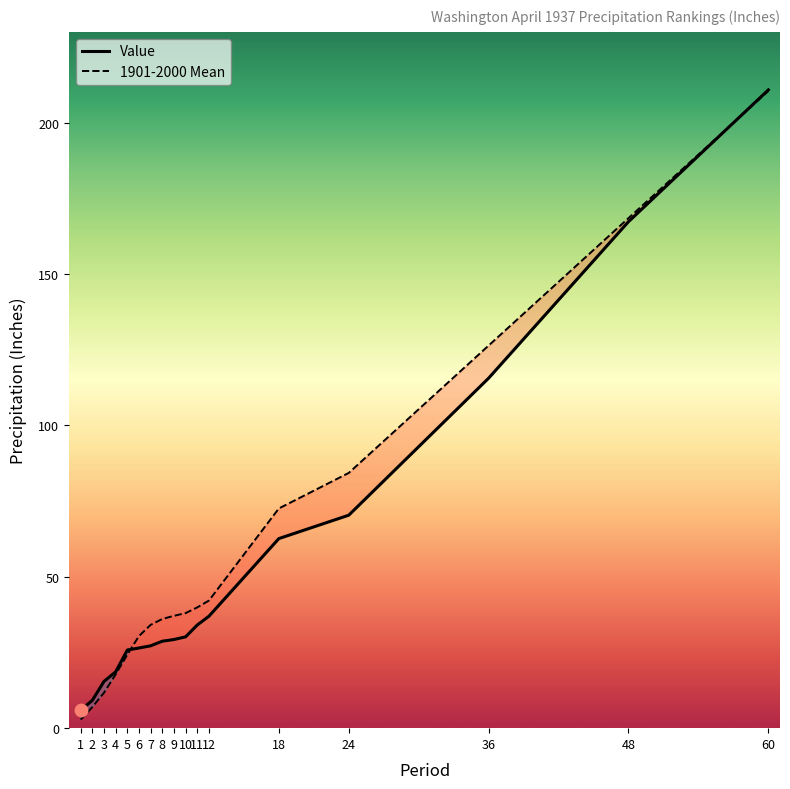

Which series contains the highest Y value?

Value